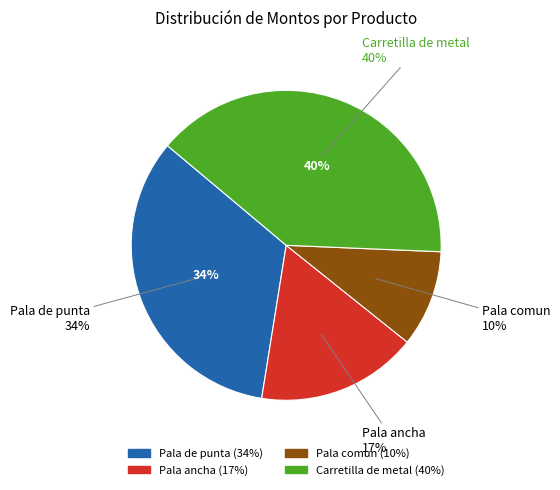

Count the number of slices in the pie.

4